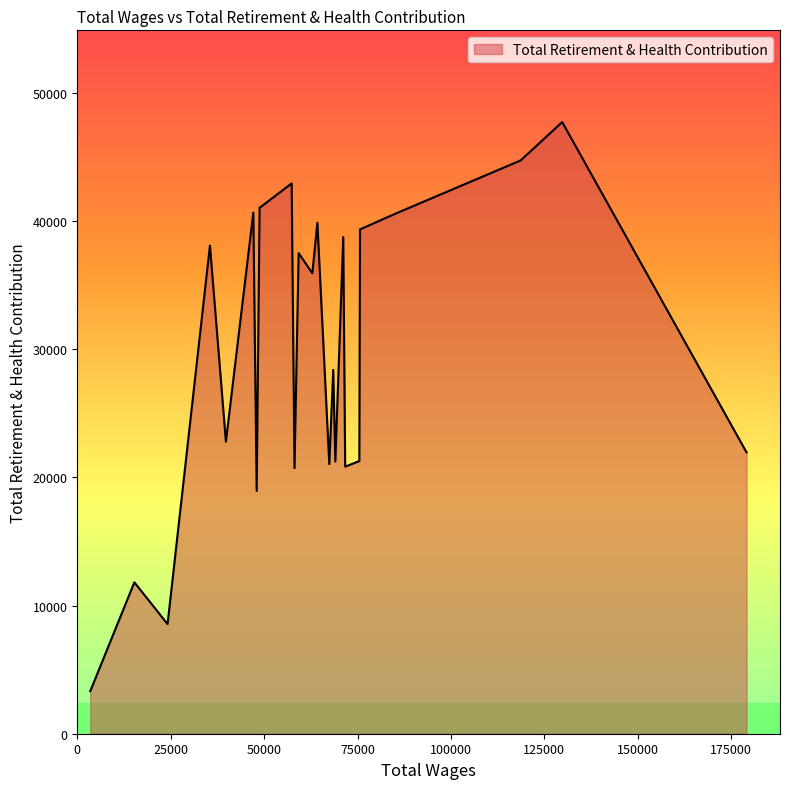

What is the maximum value shown in the chart?

47725